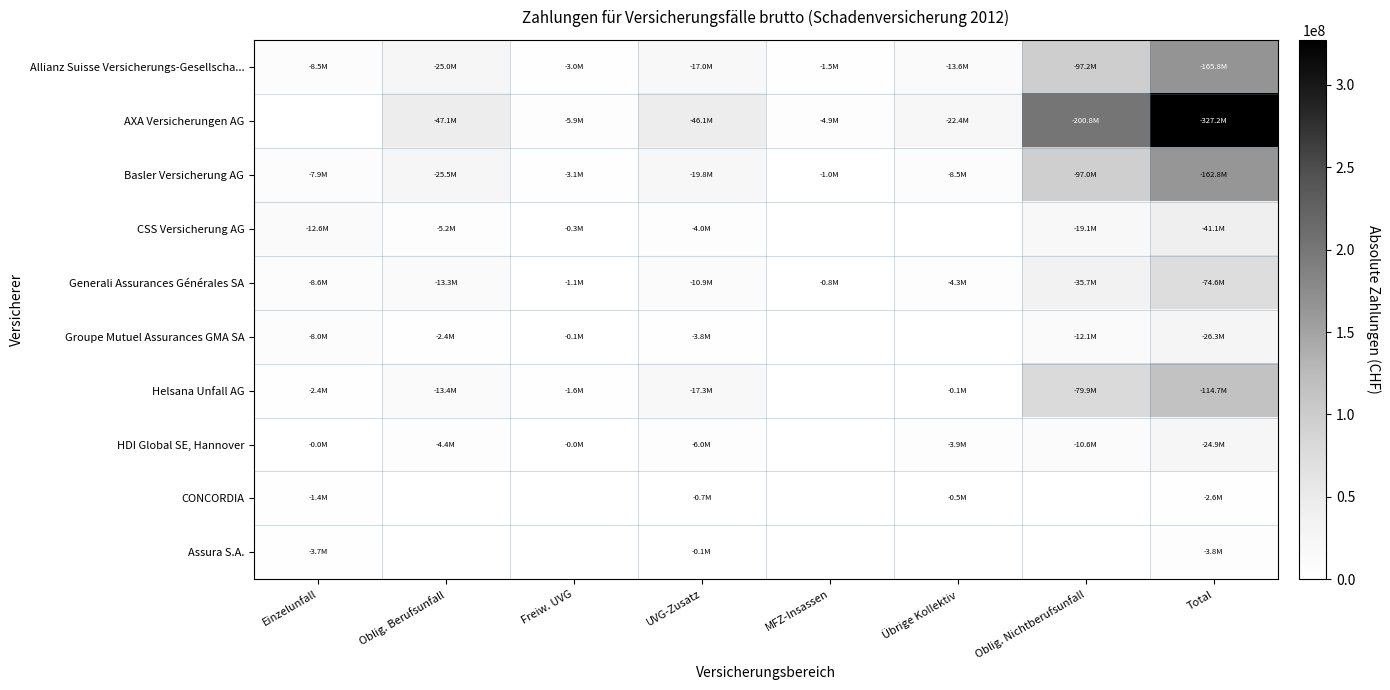

At which category is the sum across all series the highest?

Total